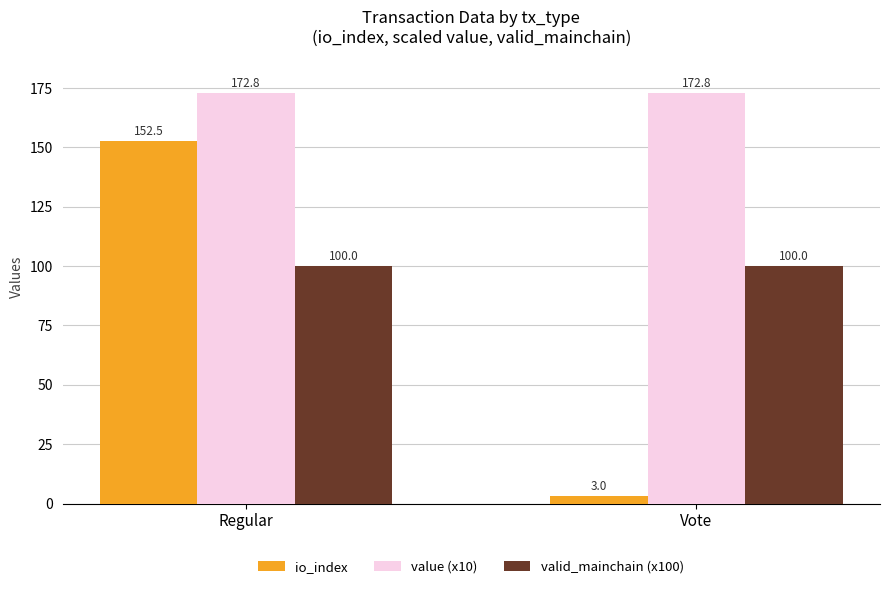

What is the sum of the value (x10) values at Vote and Regular?

345.6